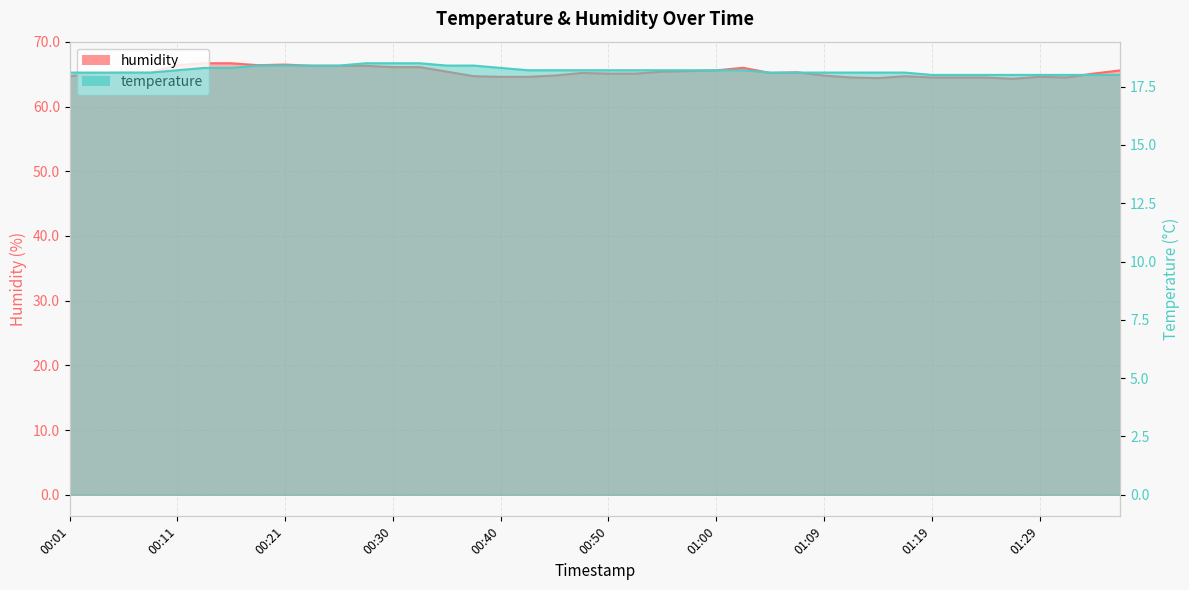

Count the temperature values in the range 18 to 19.

40